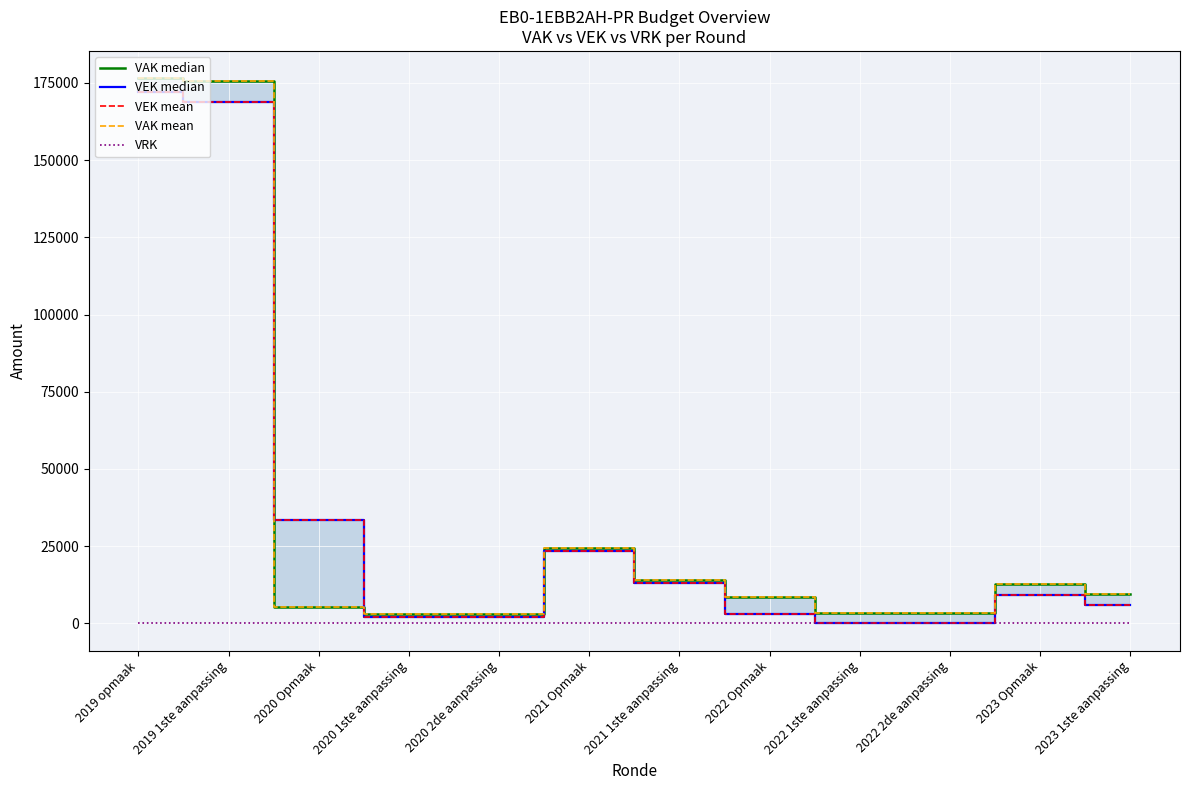

True or false: VAK mean and VRK intersect in this chart.

False